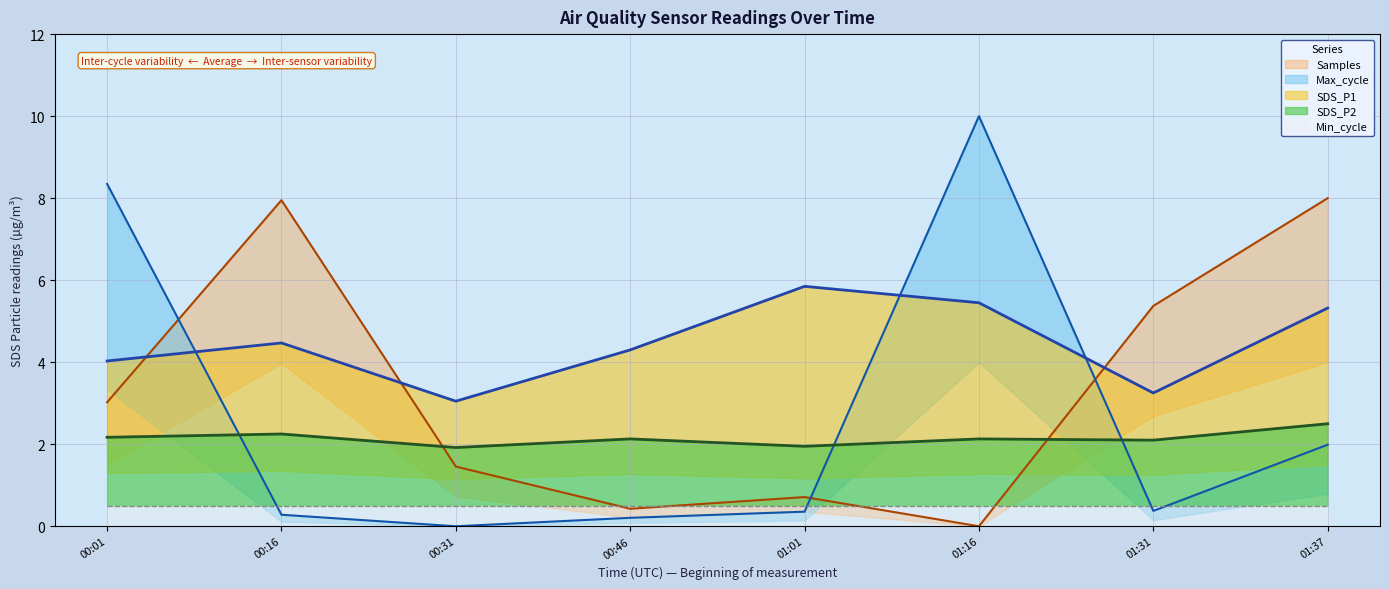

List the labels in order of Max_cycle value, smallest first.

00:31, 00:46, 00:16, 01:01, 01:31, 01:37, 00:01, 01:16